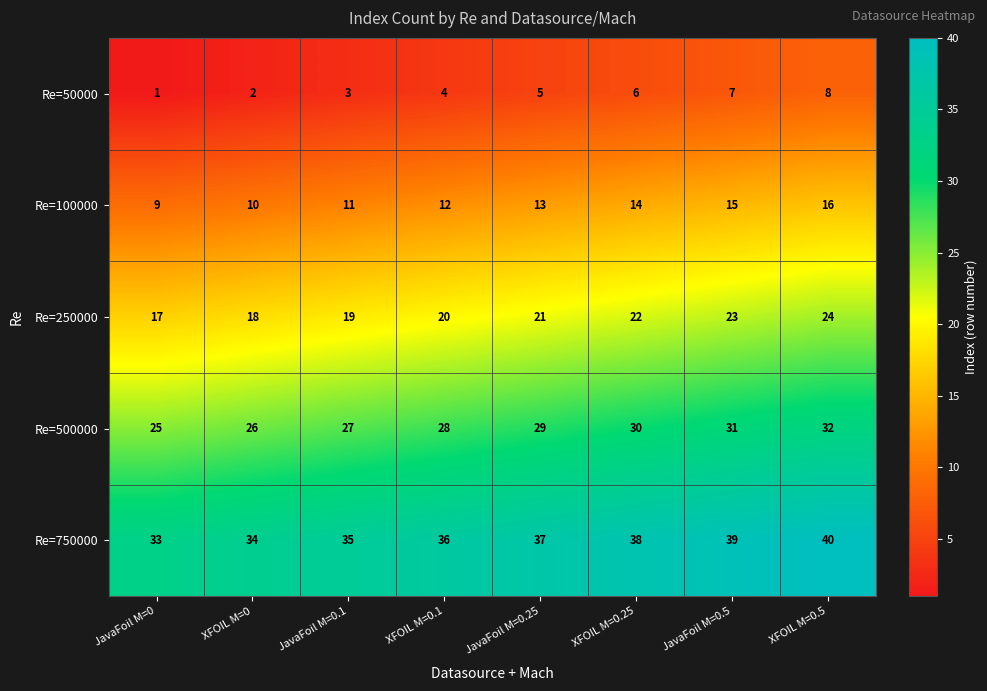

What is the difference between the highest and lowest values at XFOIL M=0.1?

32